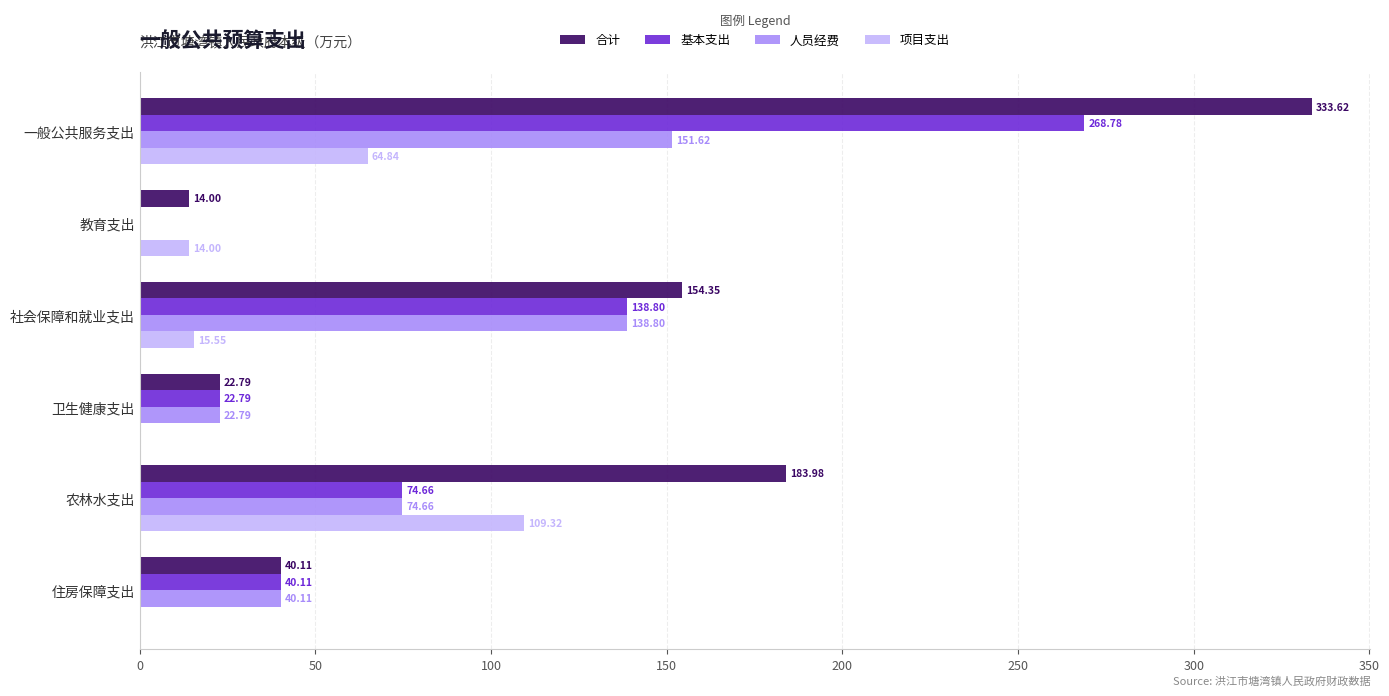

What are all the series names shown in the legend?

合计, 基本支出, 人员经费, 项目支出